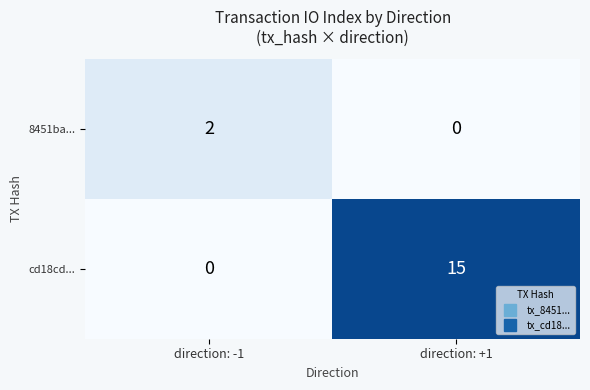

Reading left to right, list all the values displayed in this chart.

8451ba...: direction: -1=2	direction: +1=0
cd18cd...: direction: -1=0	direction: +1=15